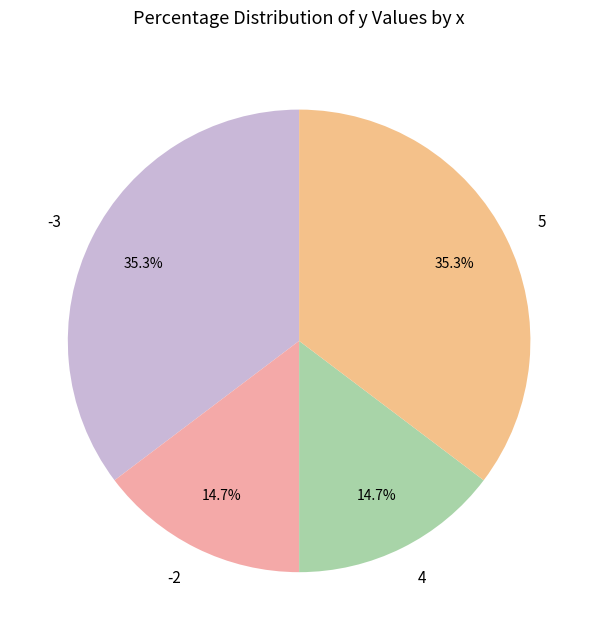

Between 5 and 4, which is larger?

5